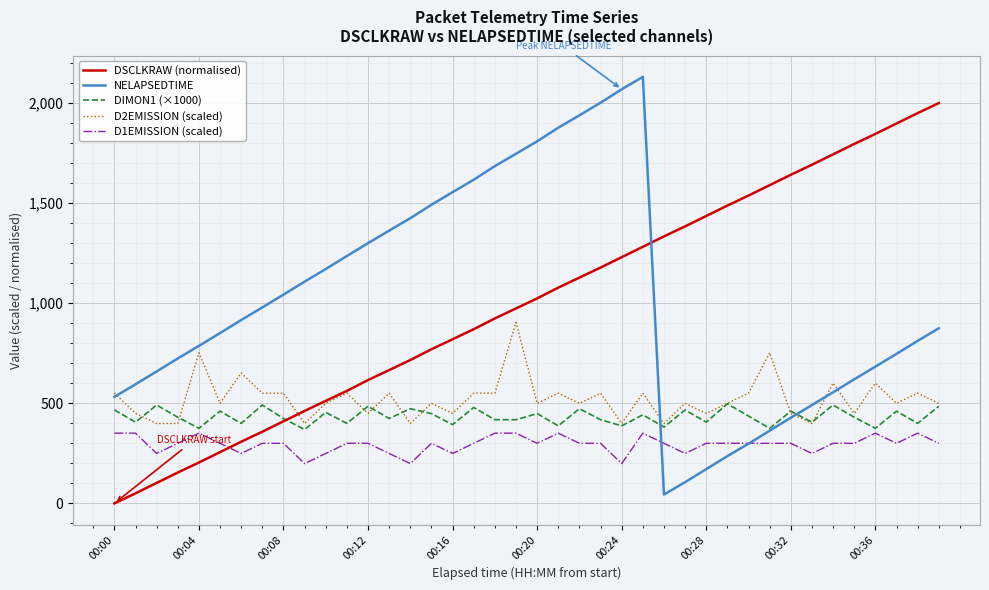

List the series in order of their peak value, highest first.

NELAPSEDTIME, DSCLKRAW (normalised), D2EMISSION (scaled), DIMON1 (×1000), D1EMISSION (scaled)